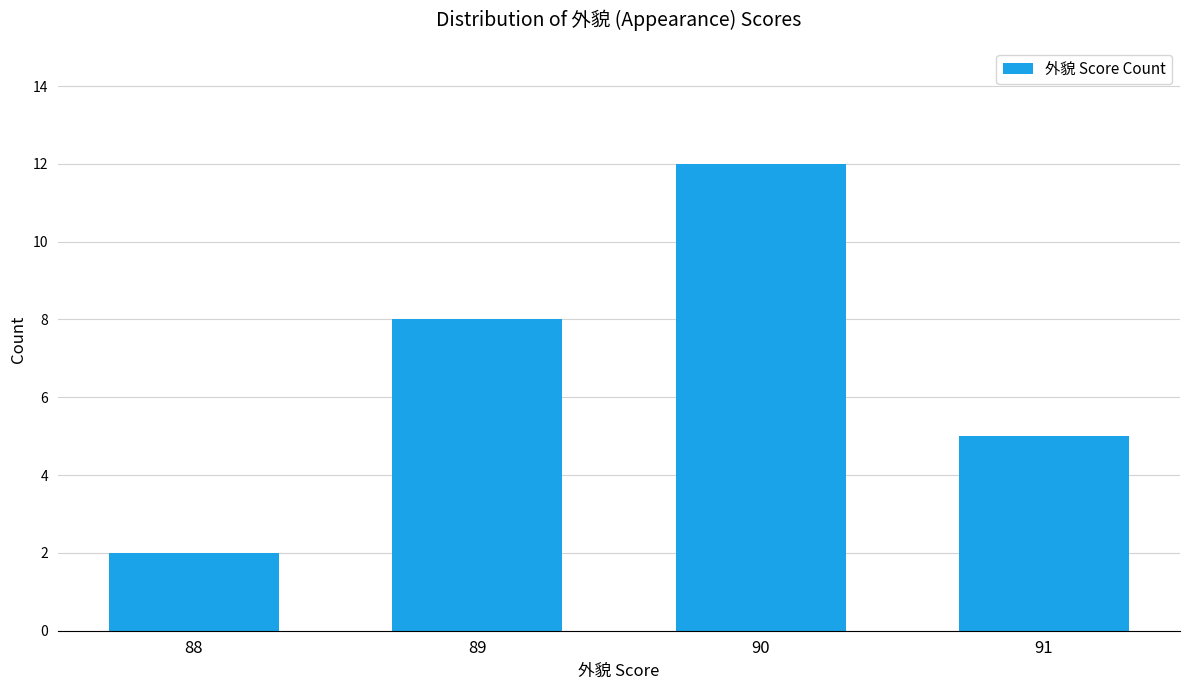

What is the greatest value displayed?

12